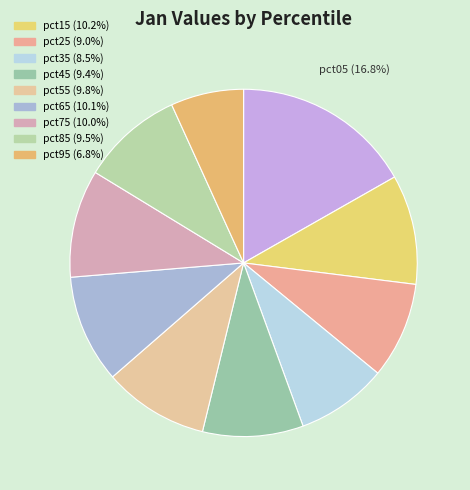

Count the number of slices in the pie.

10